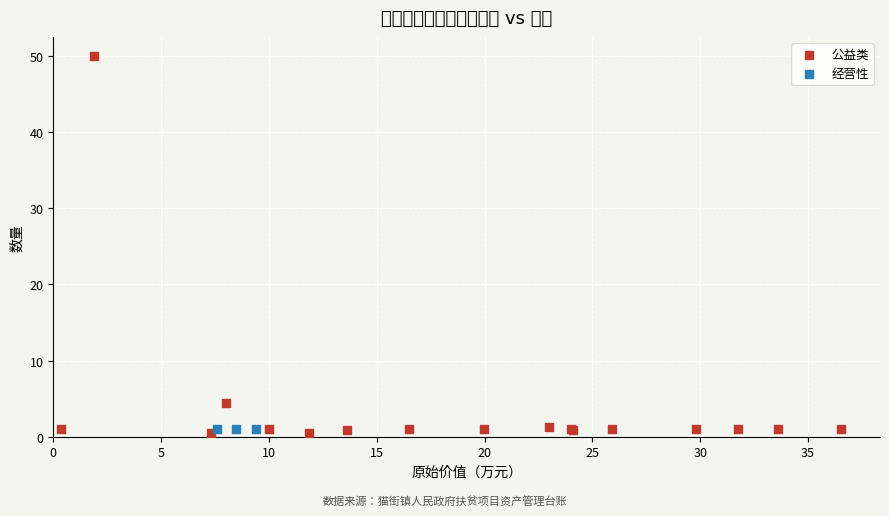

Which series contains the highest Y value?

公益类